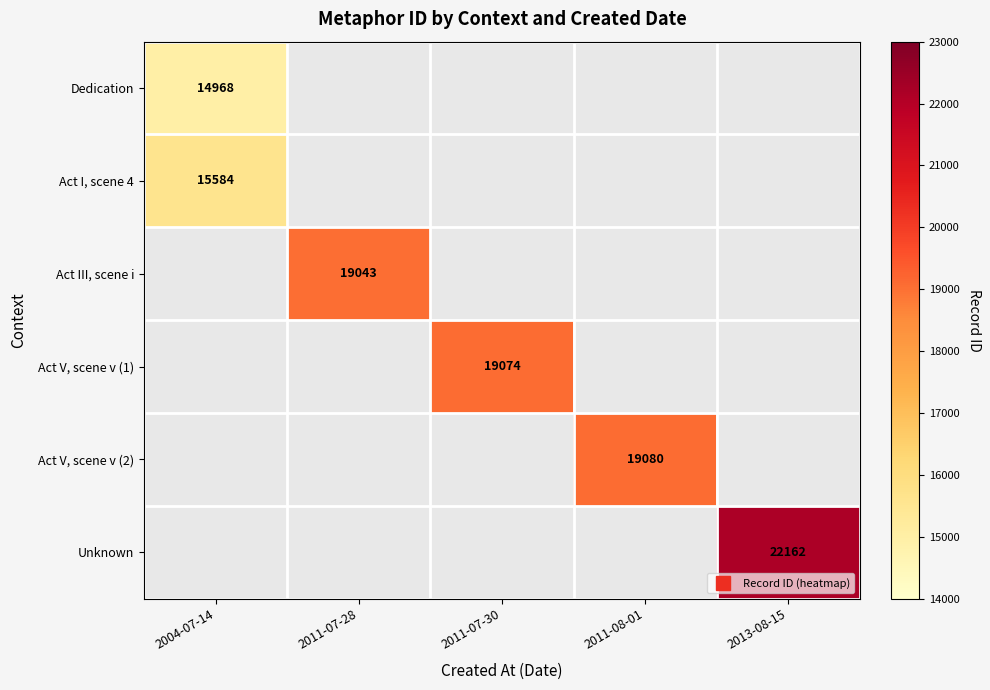

Between 2013-08-15 and 2004-07-14, which is larger?

2004-07-14